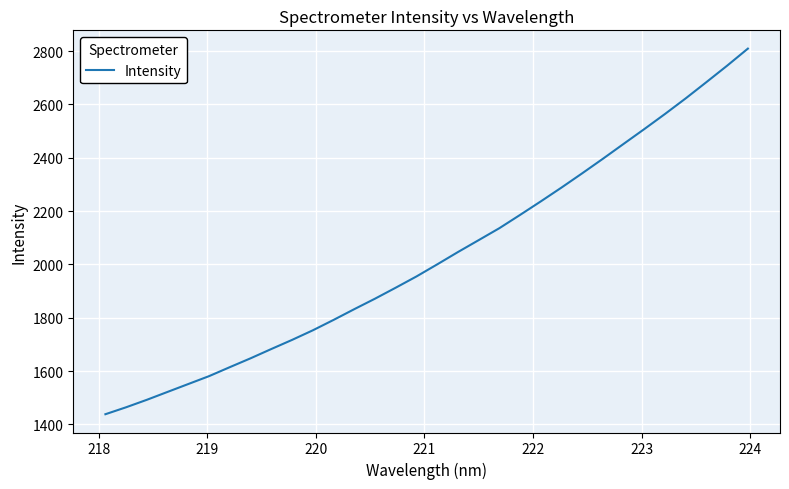

What is the average value?

2029.2